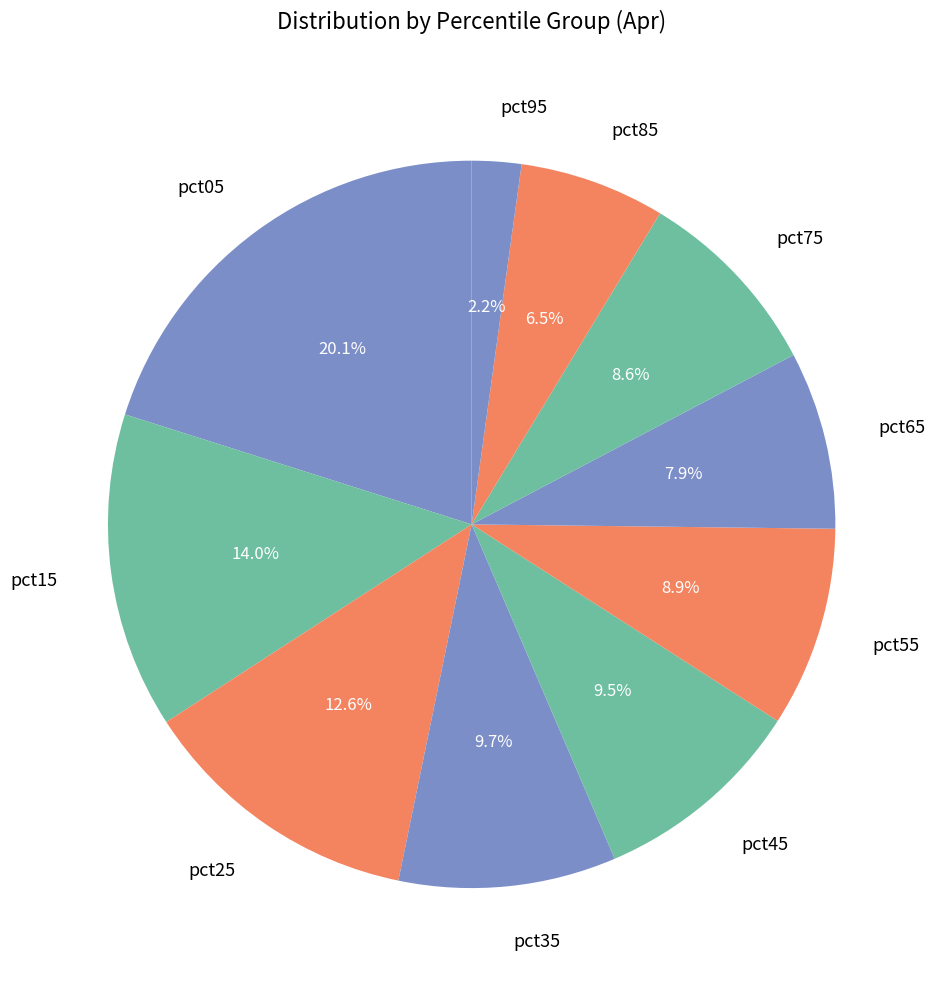

Which slice is the largest?

pct05